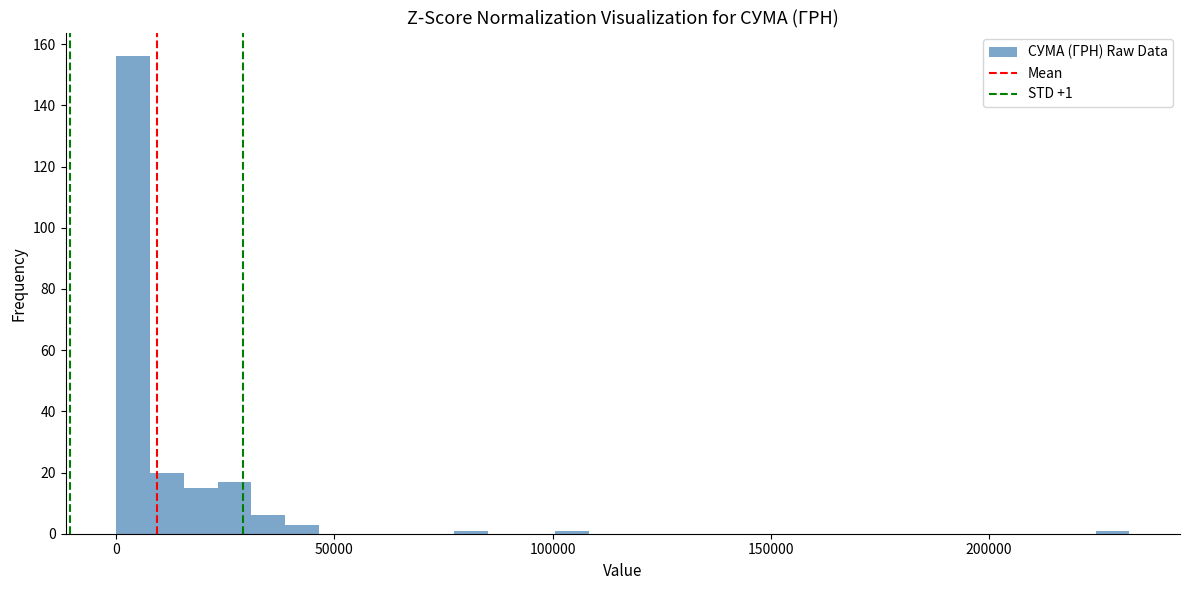

Around what value on the x-axis is the tallest bar? Give the approximate position of its centre, as read against the axis.

5000